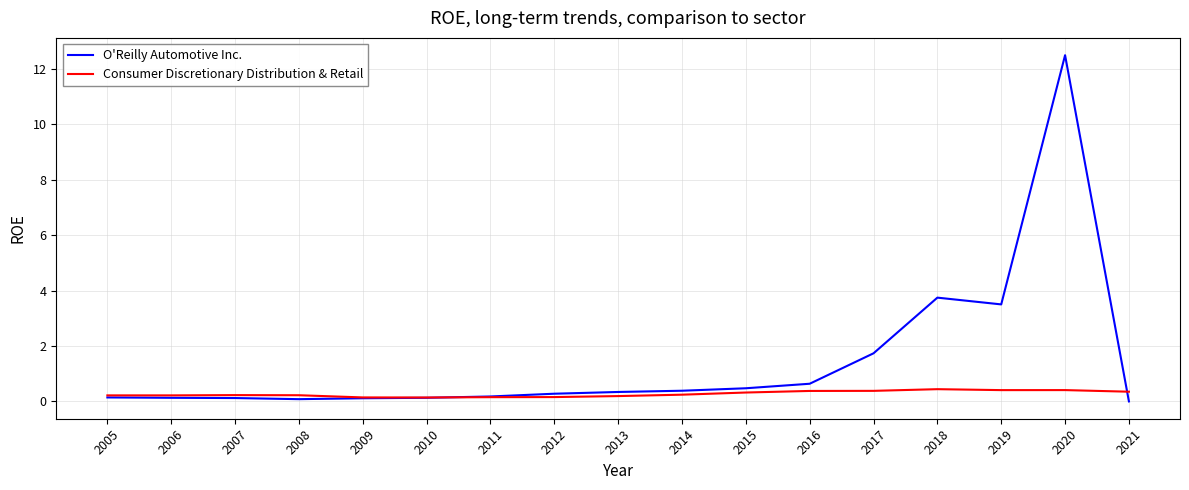

What is the greatest value displayed?

12.5